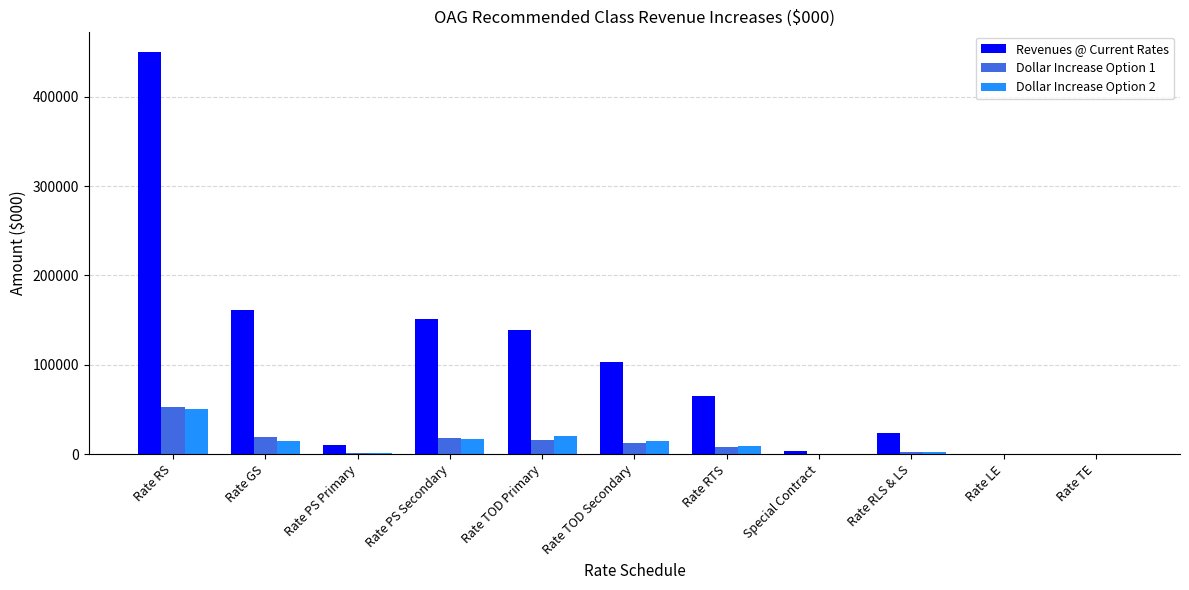

What is the total value across all series at Rate GS?

195228.0